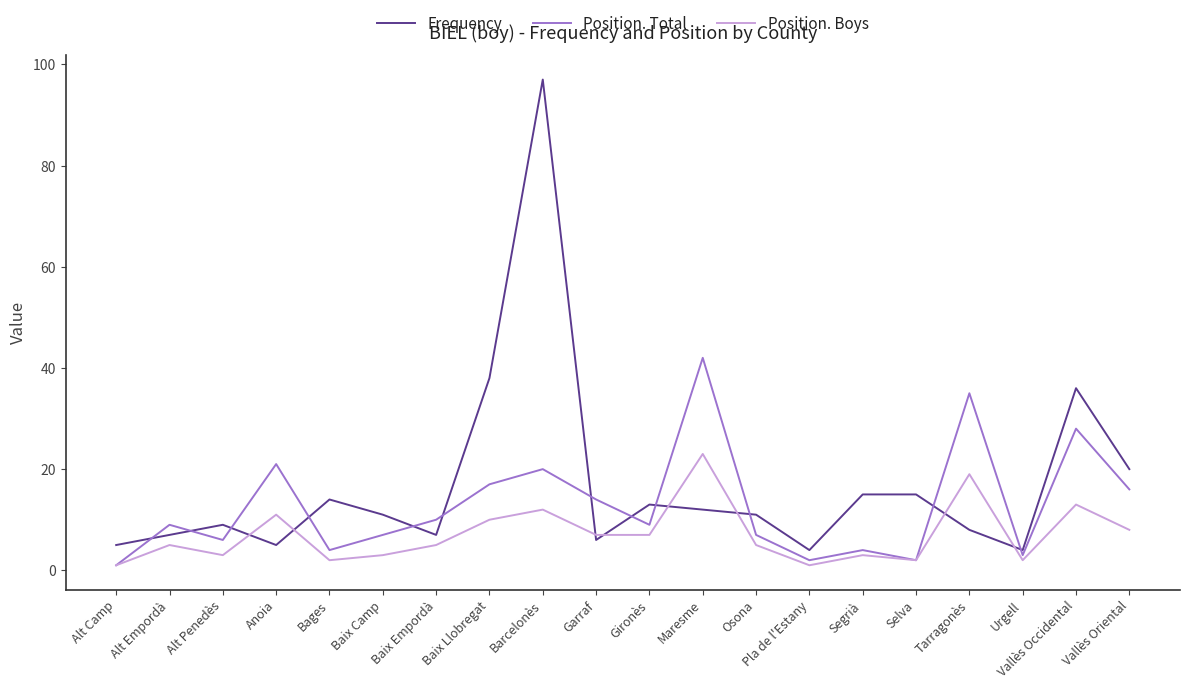

Is this an area chart (filled region under the line)?

No